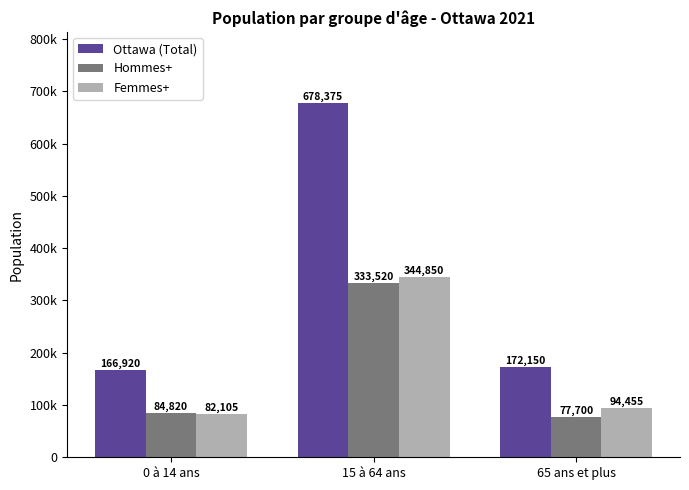

True or false: Hommes+ has a value of 333520 at 15 à 64 ans.

True